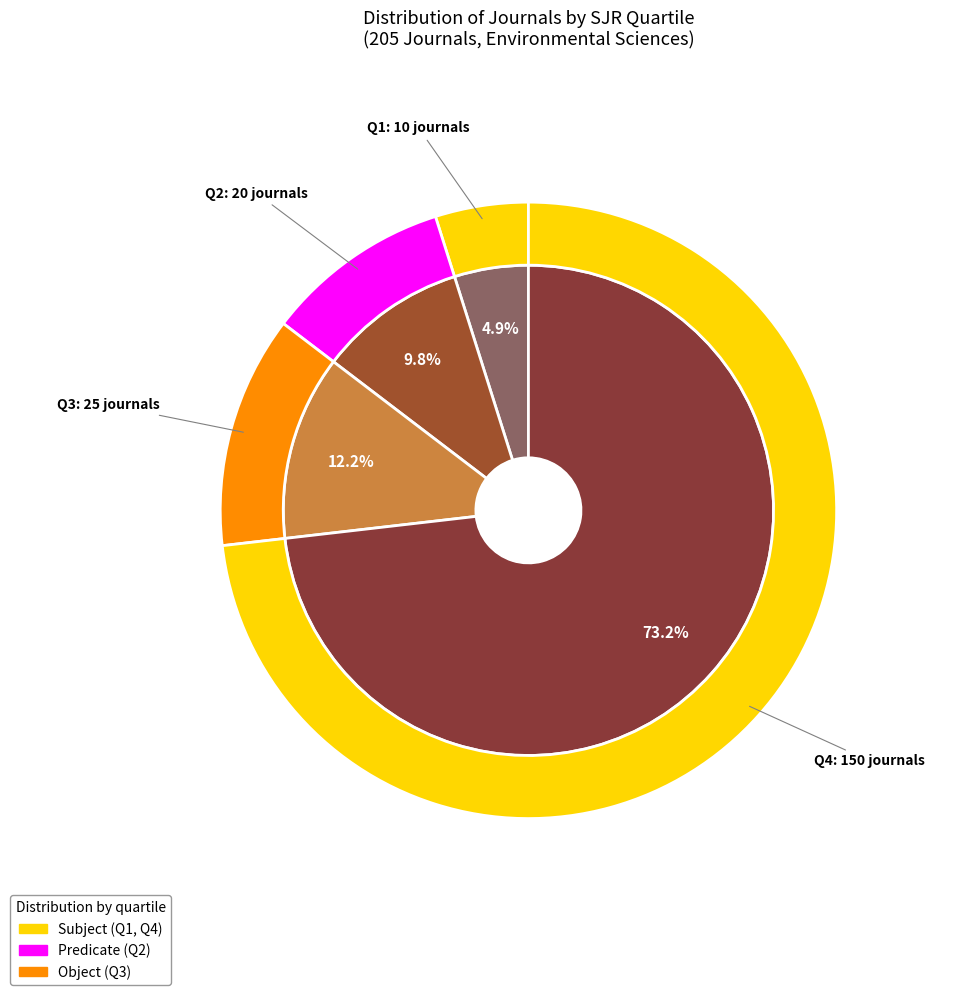

Which slice represents more than half of the pie?

Q4